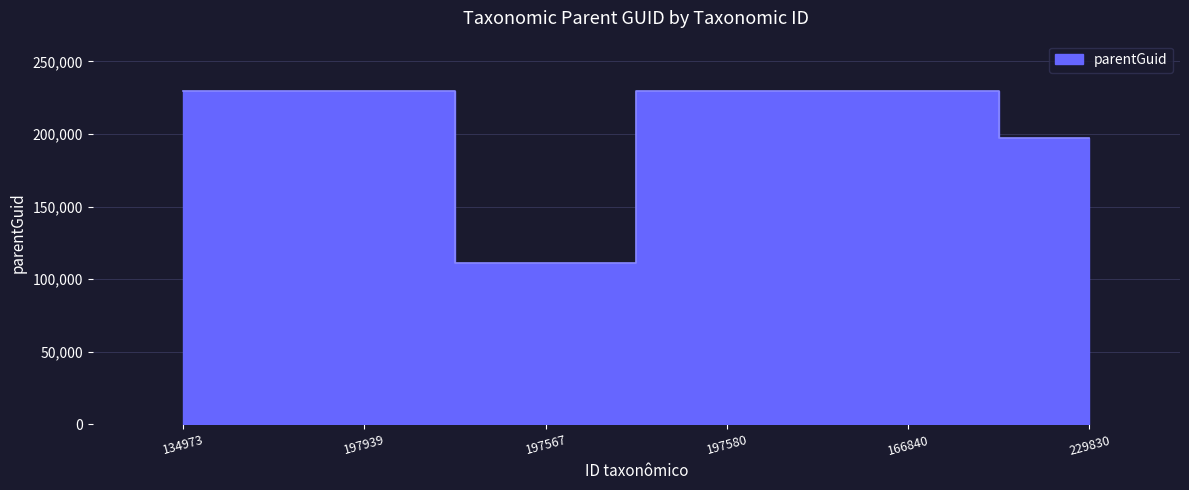

Does the chart display data point markers on the line(s)?

No